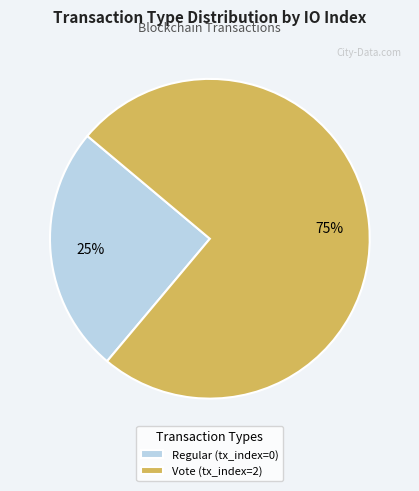

To the nearest percent, what portion does Vote (tx_index=2) represent?

75%